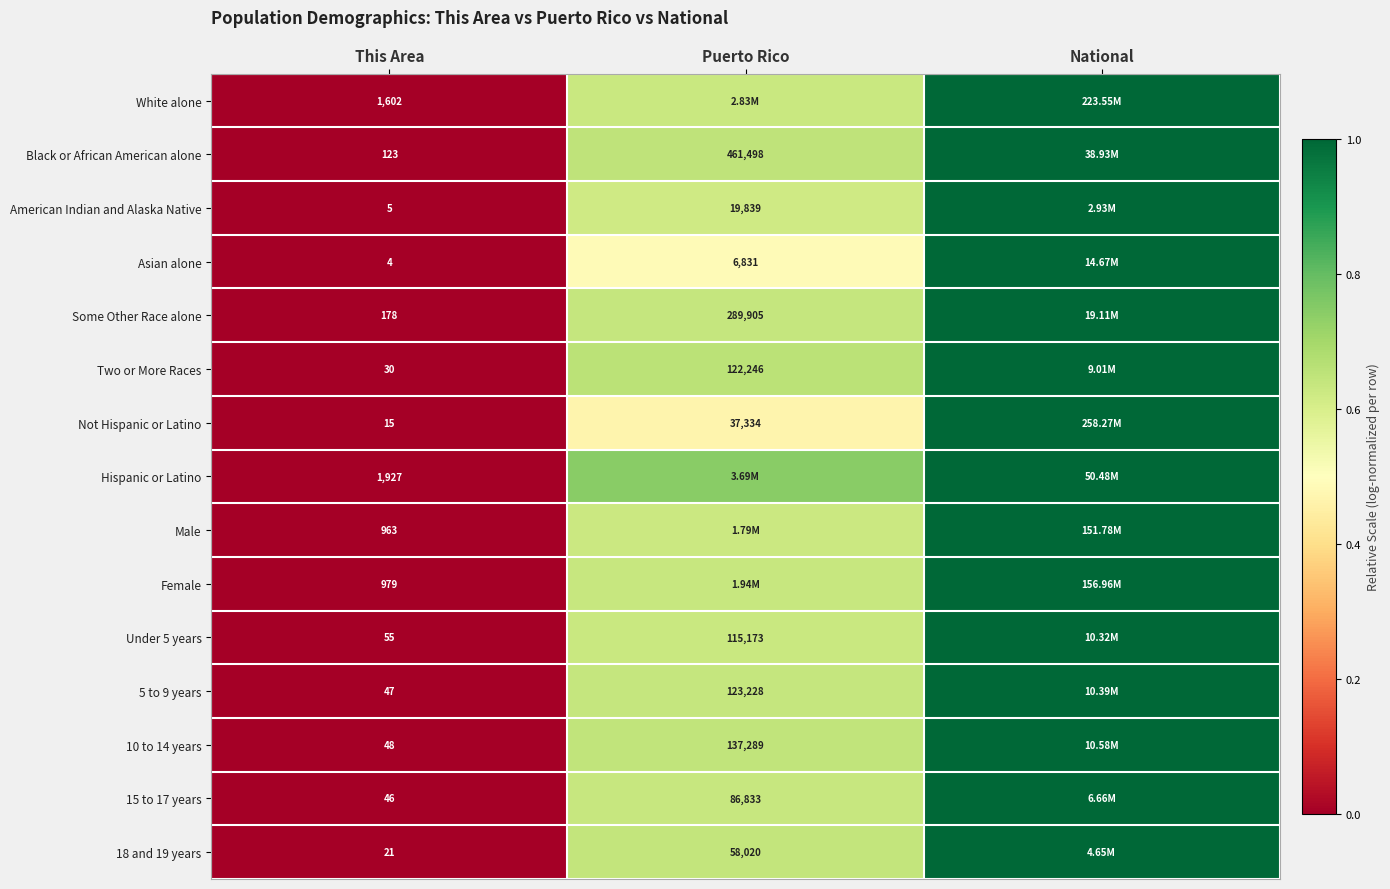

The value of Male at Puerto Rico is 1.0. True or false?

False